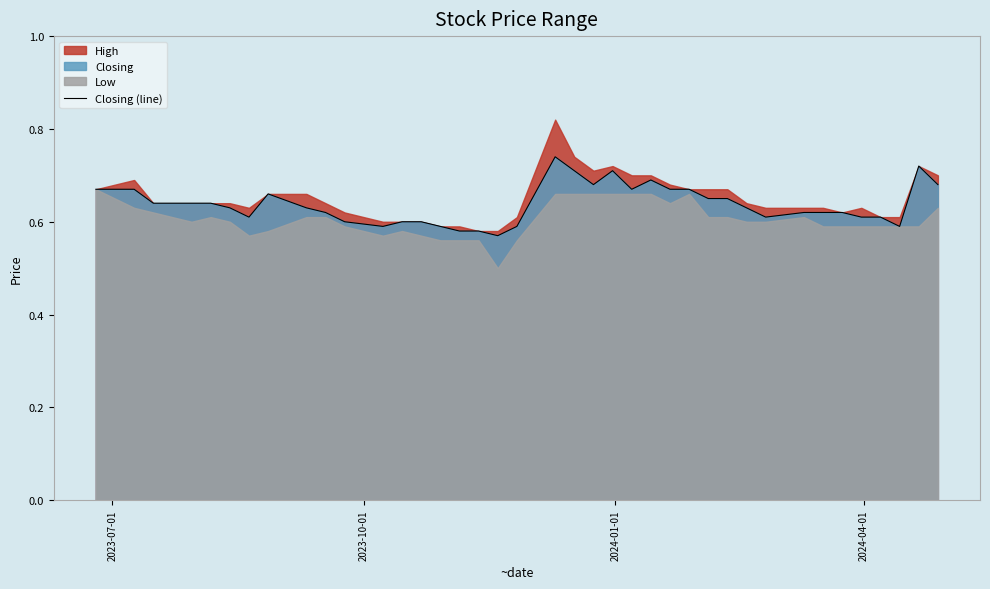

What is the average value?

0.6